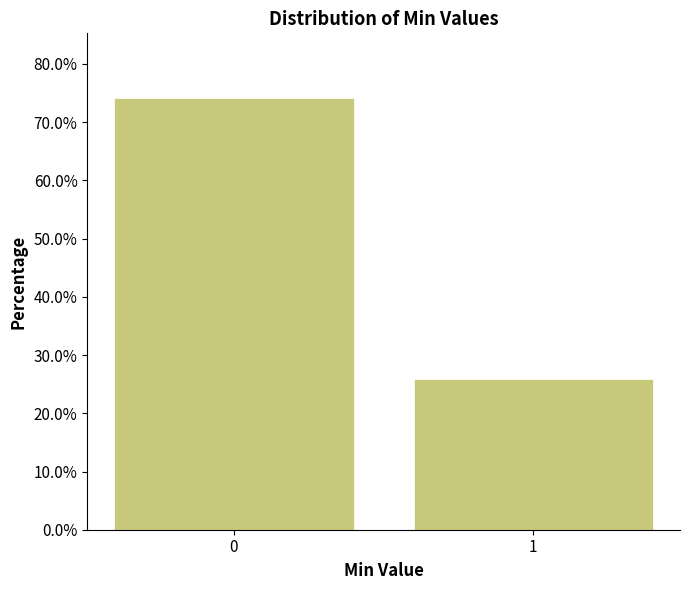

Reading left to right, list all the values displayed in this chart.

74.1	25.9